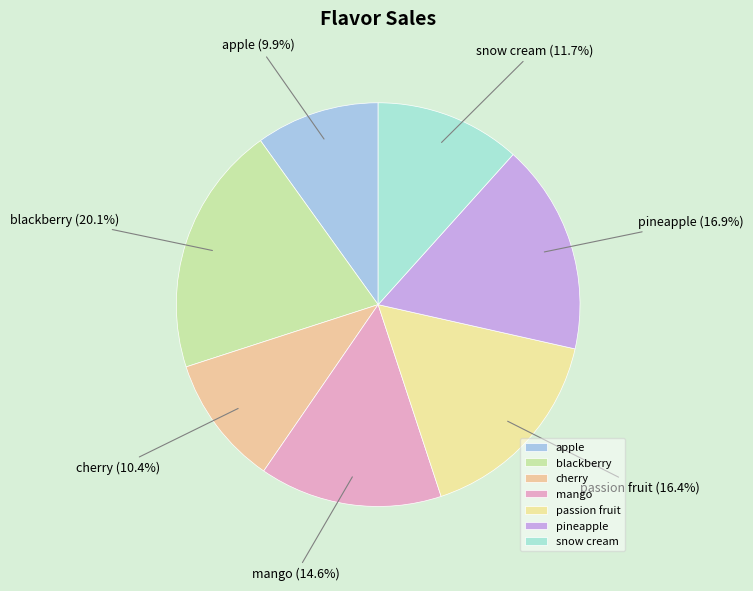

To the nearest percent, what portion does pineapple represent?

17%